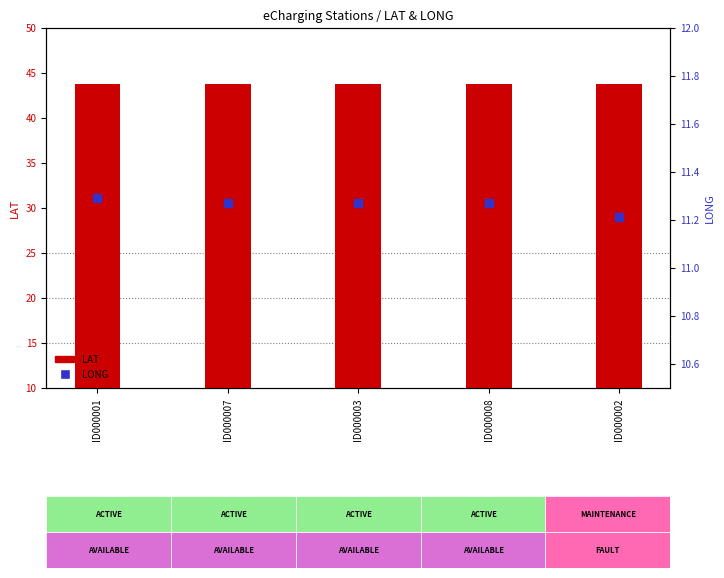

What are all the series names shown in the legend?

LAT, LONG